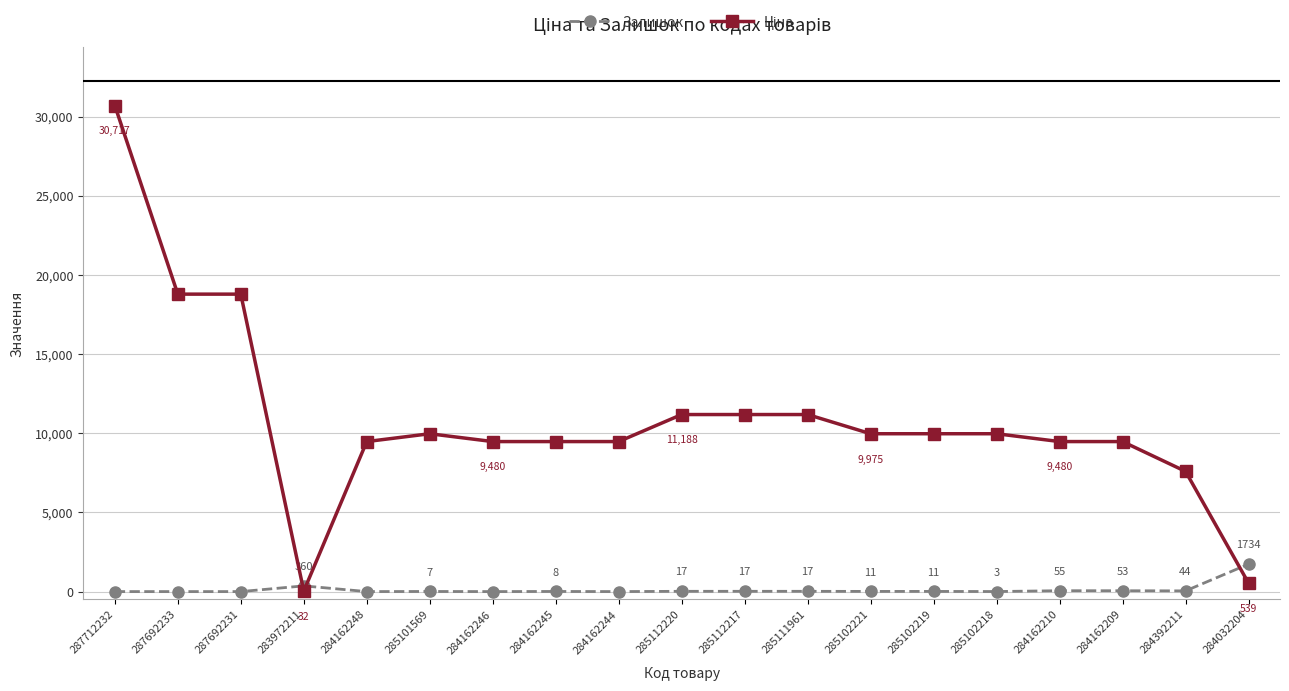

What position from the right is 284162246?

13